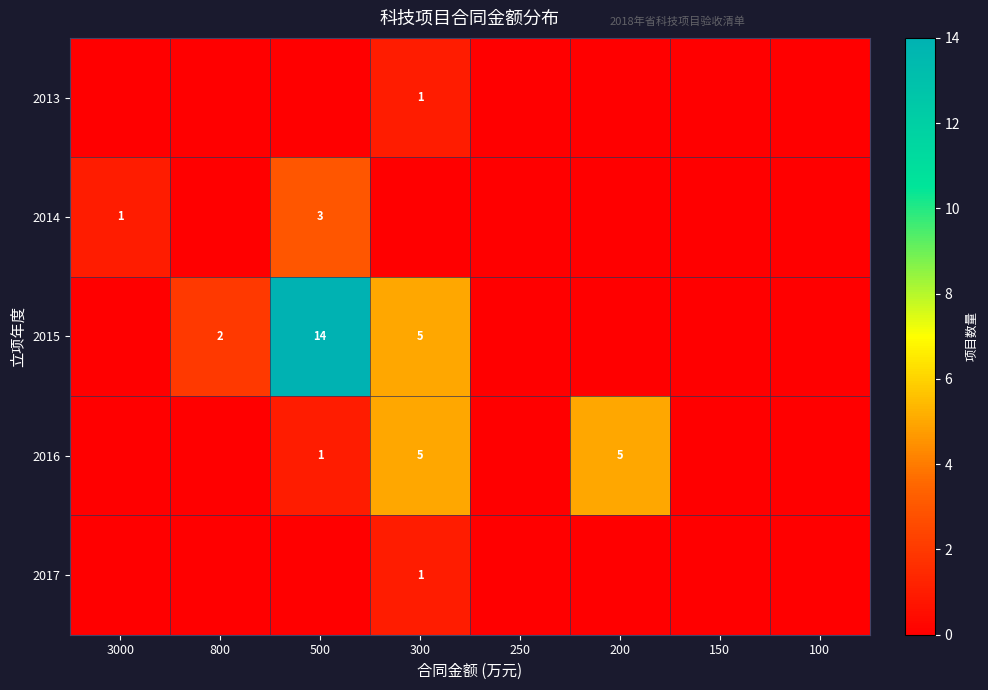

The value of 2015 at 500 is 4. True or false?

False